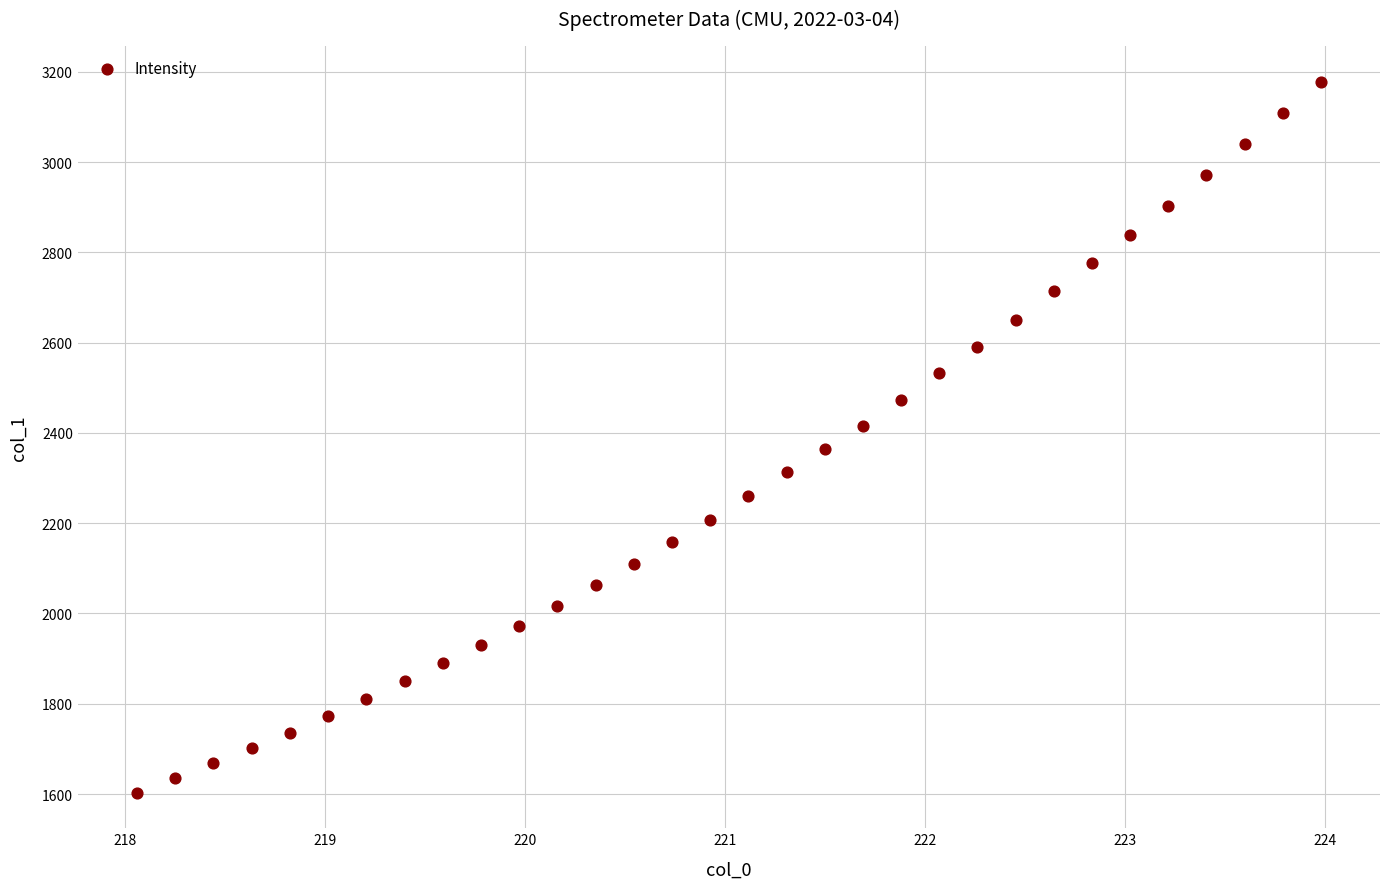

What is the range of Y values (max minus min)?

1575.3